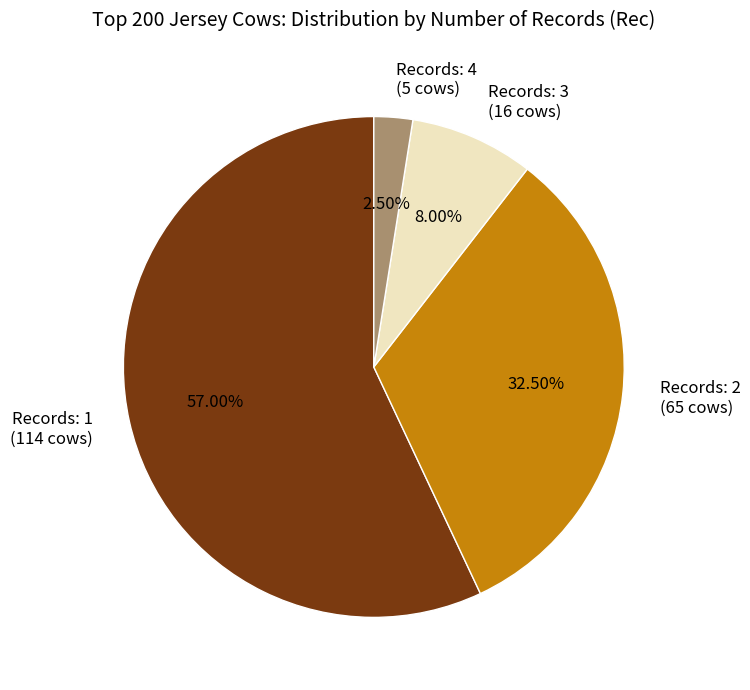

Does any single category account for the majority?

Yes